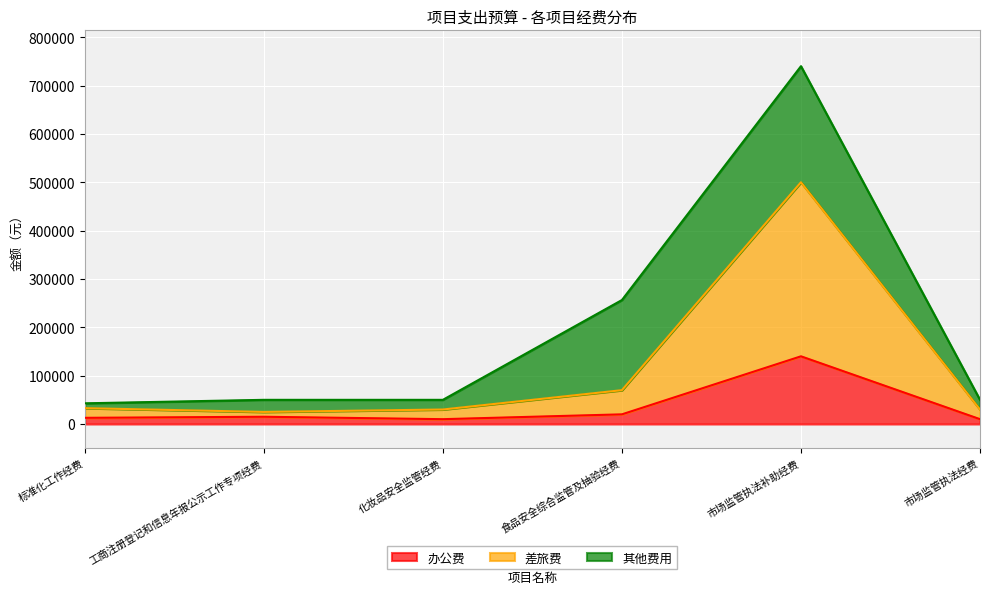

The value of 办公费 at 工商注册登记和信息年报公示工作专项经费 is 15000. True or false?

True